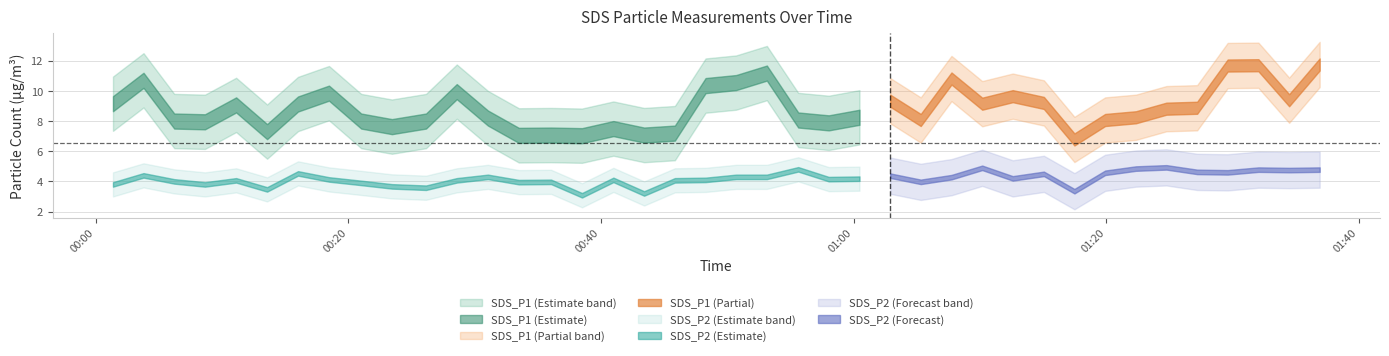

What is the sum of the SDS_P2 values at 2022/11/28 01:19:55 and 2022/11/28 01:02:54?

8.9